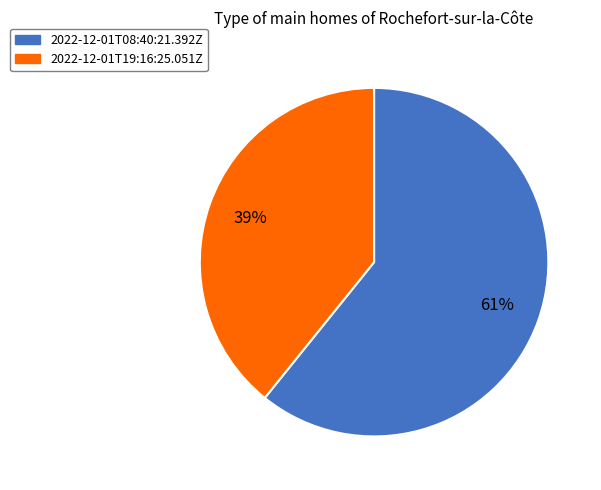

Which category has the smallest portion of the pie?

2022-12-01T19:16:25.051Z